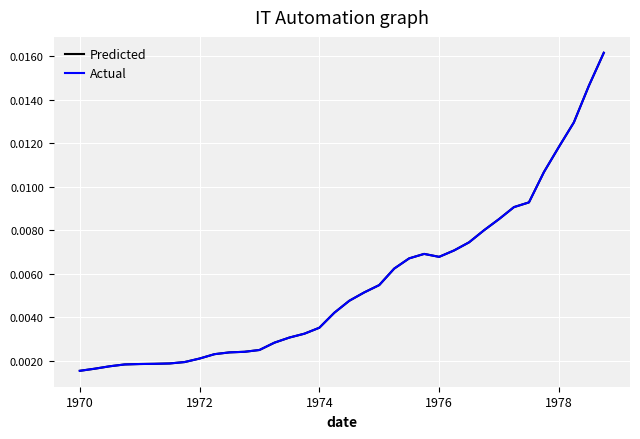

At which category is the sum across all series the highest?

35